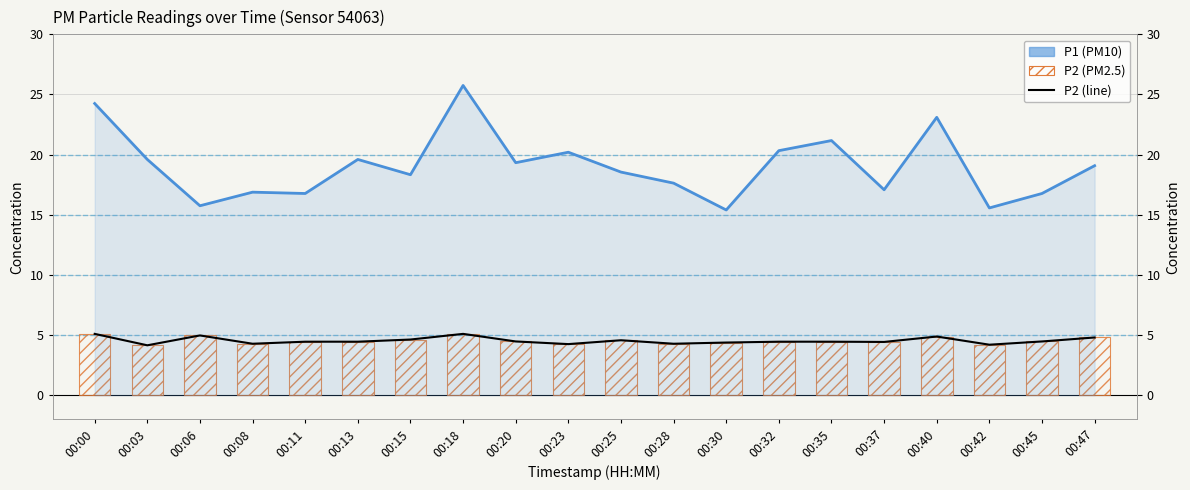

Reading left to right, what are all the values shown in this chart?

P1: 24.2	19.6	15.8	16.9	16.8	19.6	18.3	25.8	19.3	20.2	18.6	17.6	15.4	20.3	21.2	17.1	23.1	15.6	16.8	19.1
P2 (line): 5.1	4.2	5.0	4.3	4.5	4.5	4.6	5.1	4.5	4.2	4.6	4.3	4.4	4.5	4.5	4.4	4.9	4.2	4.5	4.8